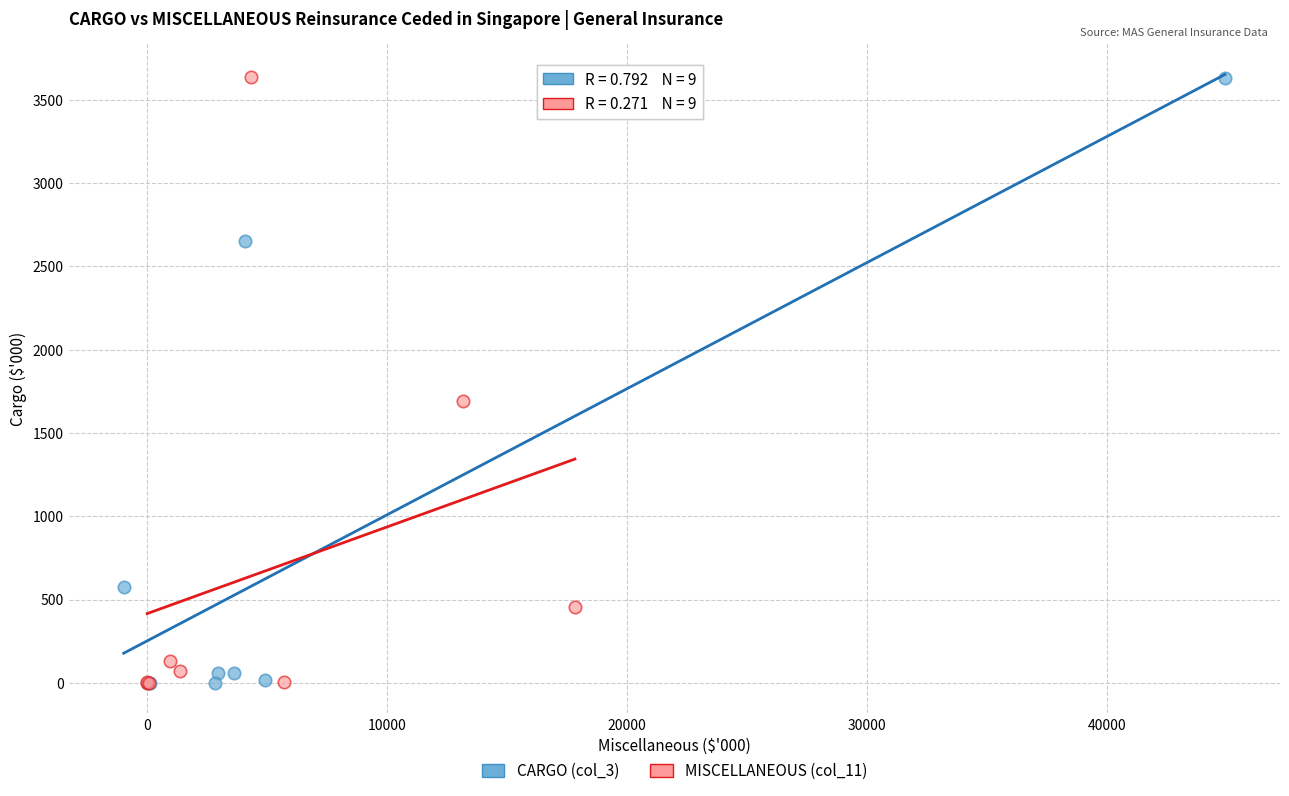

What are all the series names shown in the legend?

CARGO (col_3), MISCELLANEOUS (col_11)